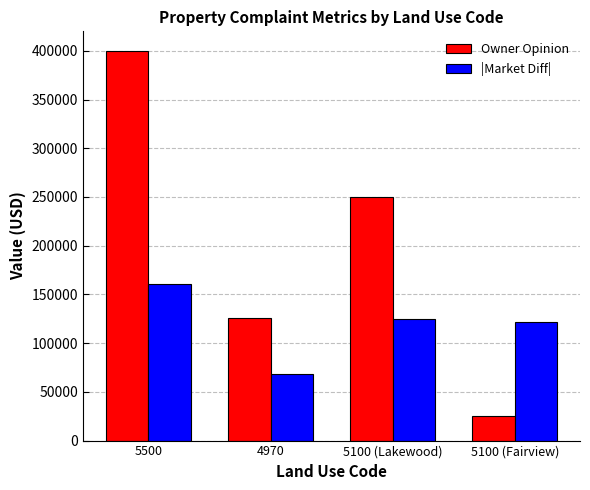

What is the total value across all series at 4970?

193900